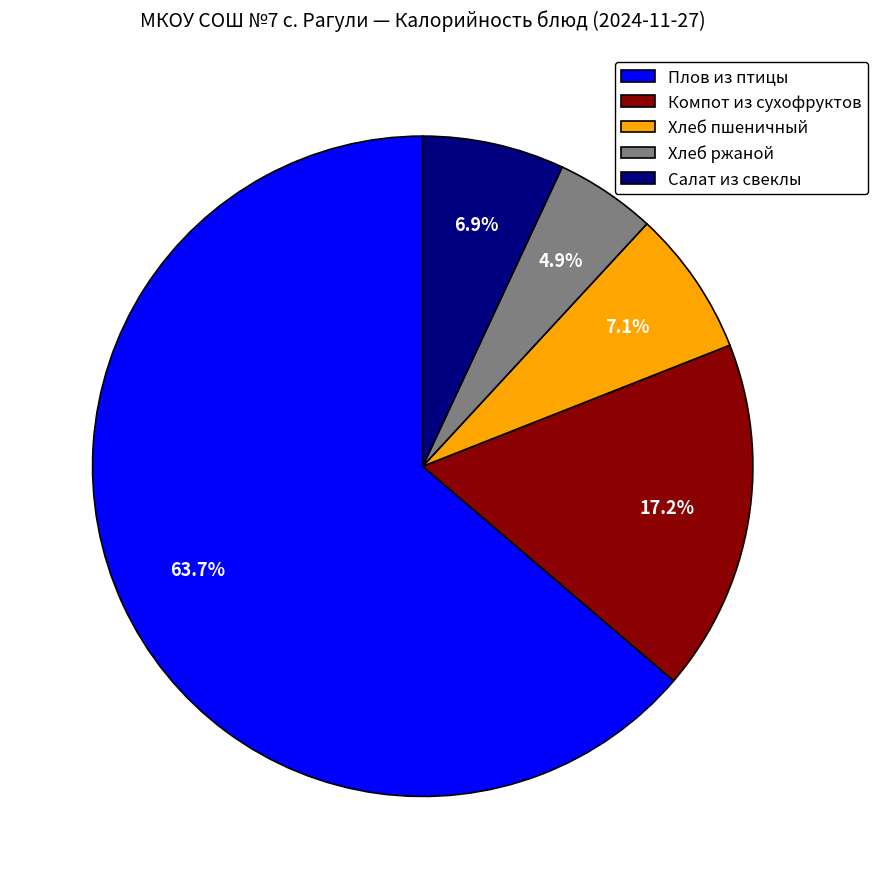

To the nearest percent, what is the average slice percentage?

20%